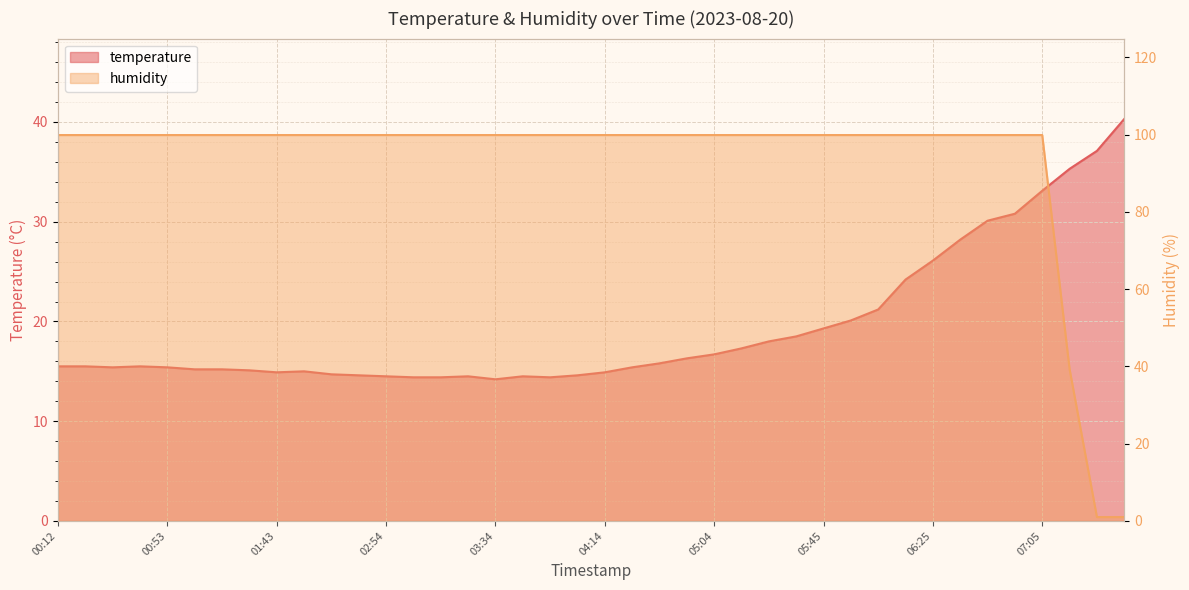

Rank the categories by temperature value from highest to lowest.

07:36, 07:26, 07:15, 07:05, 06:55, 06:45, 06:35, 06:25, 06:15, 06:05, 05:55, 05:45, 05:35, 05:25, 05:15, 05:04, 04:54, 04:44, 00:12, 00:22, 00:42, 00:32, 00:53, 04:34, 01:03, 01:13, 01:33, 01:53, 01:43, 04:14, 02:23, 02:33, 04:04, 02:54, 03:24, 03:44, 03:04, 03:14, 03:54, 03:34